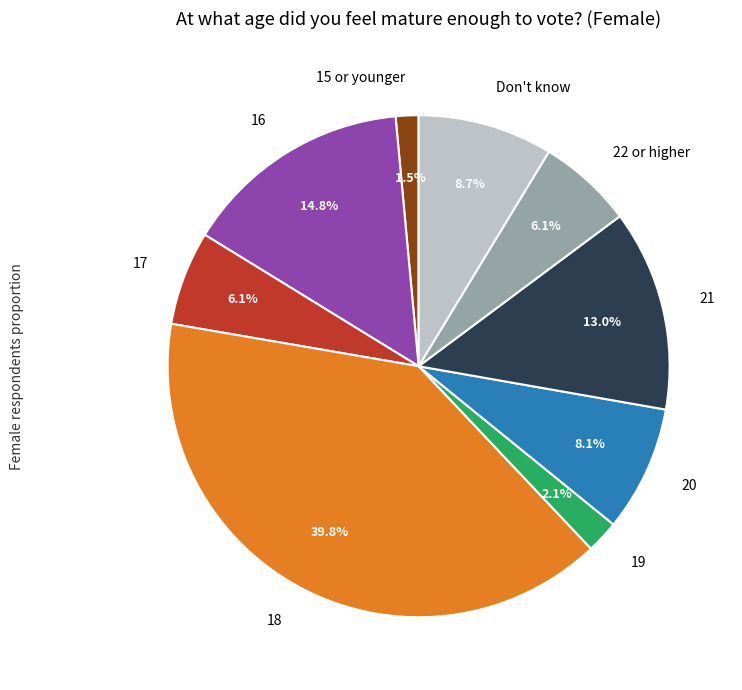

Count the number of slices in the pie.

9